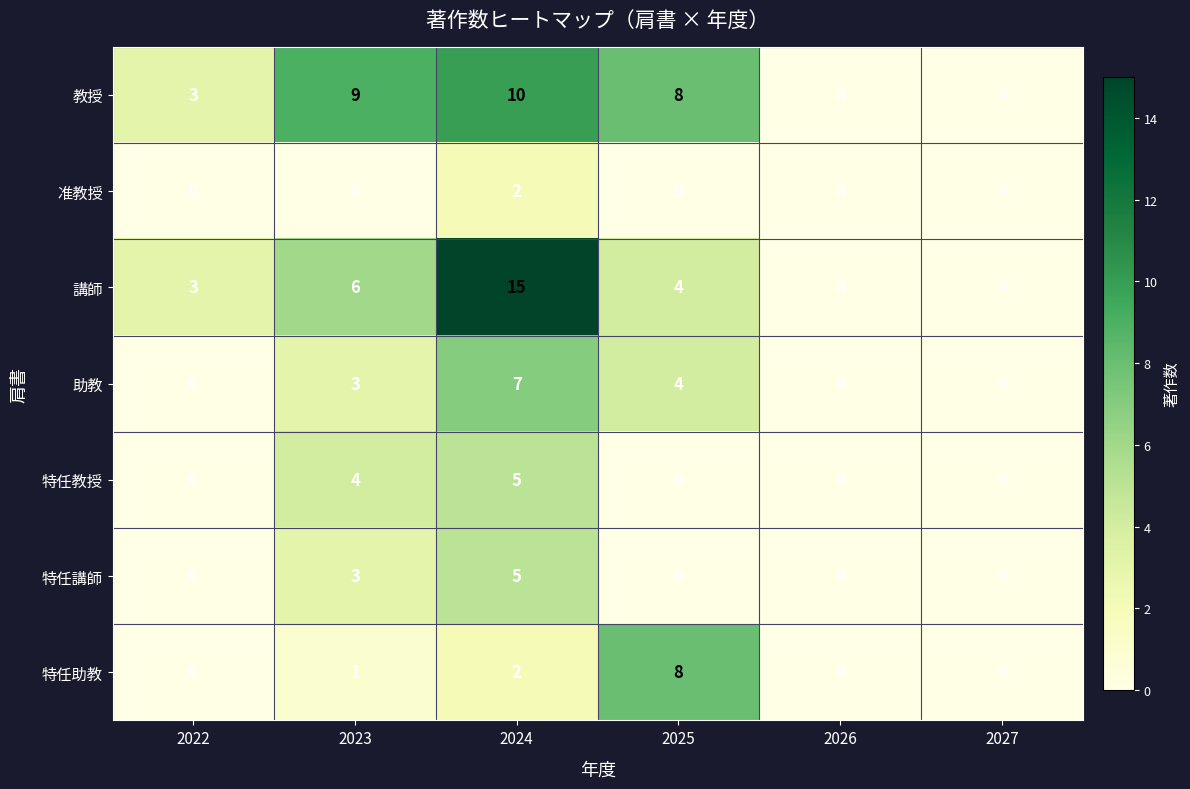

What is the difference between the maximum and second lowest values in the 特任教授 series?

5